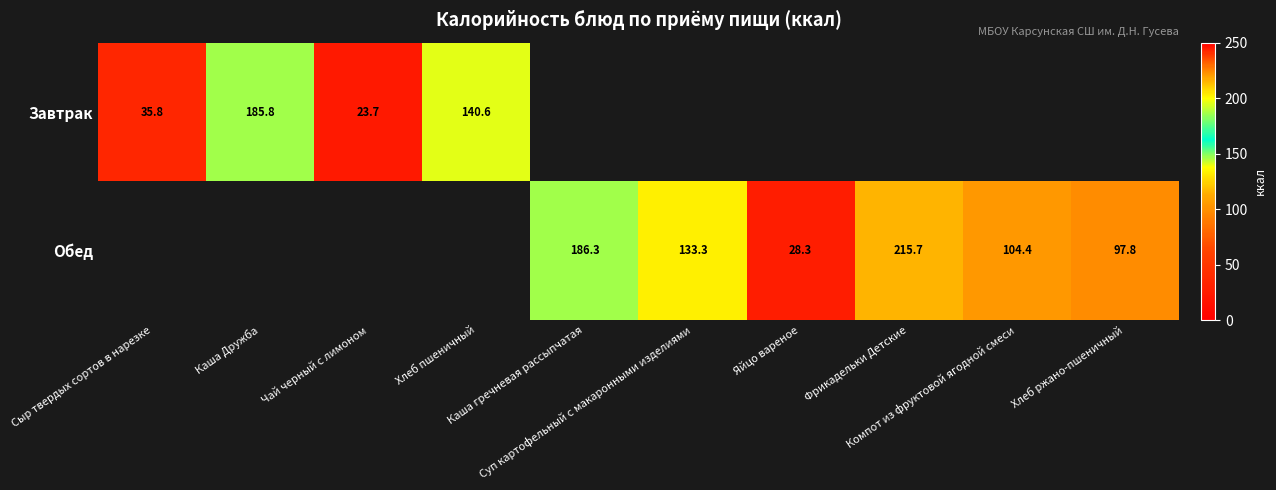

At Сыр твердых сортов в нарезке, list the series in order from largest to smallest.

Завтрак, Обед